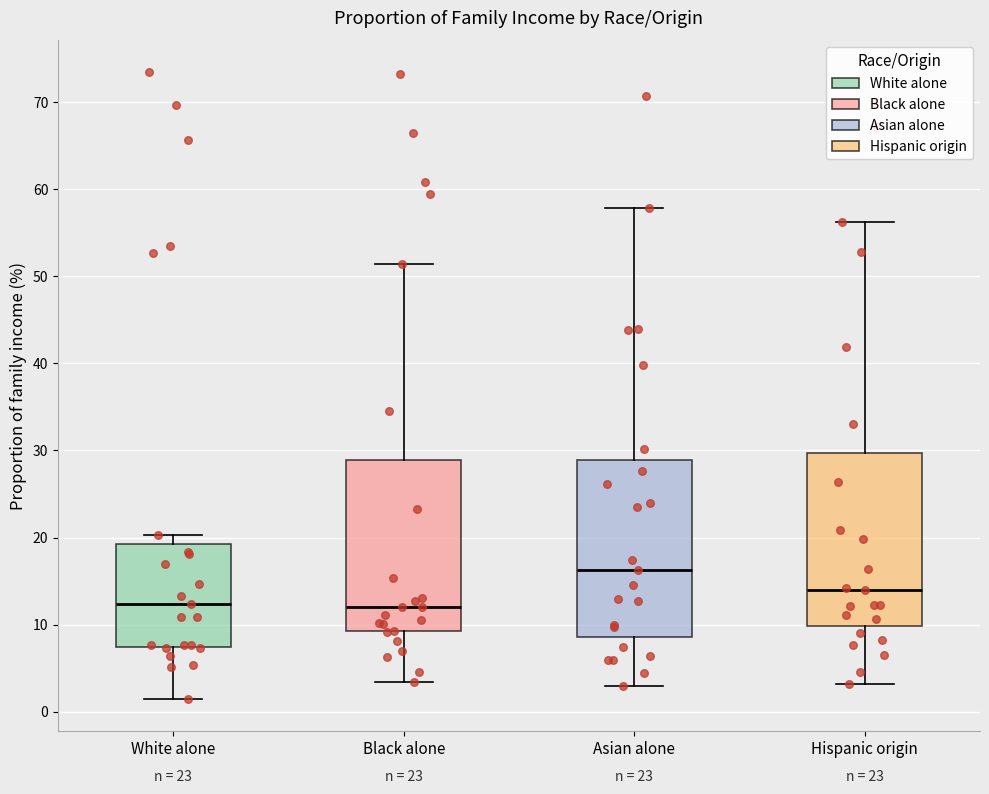

Which box's median line is the highest?

Asian alone